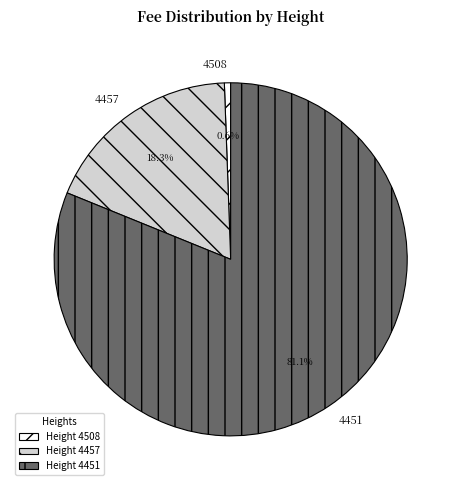

Is the sum of 4451 and 4508 greater than half?

Yes